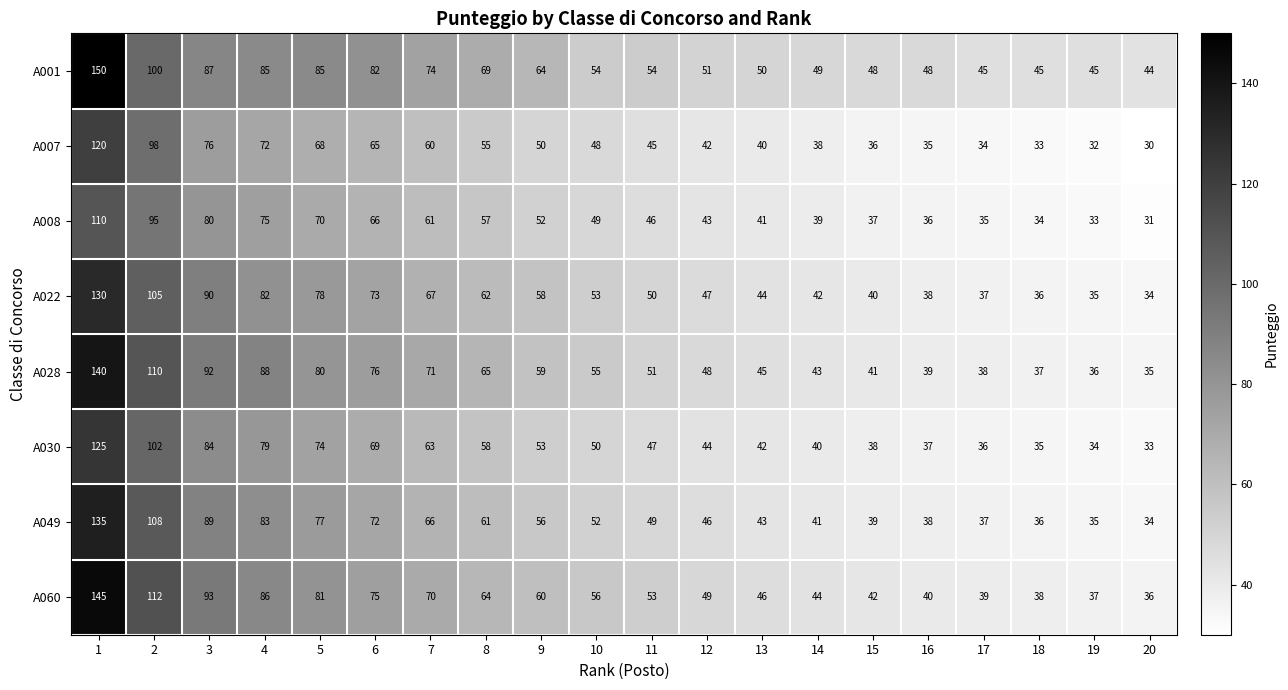

At how many categories does at least one series exceed 41?

20